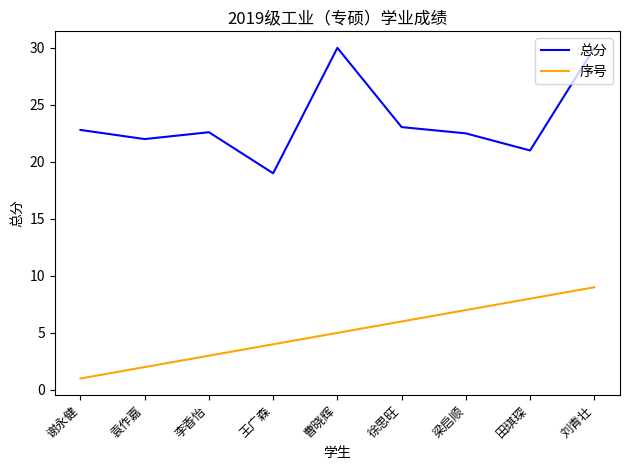

What is the lowest value of the 序号 series?

1.0